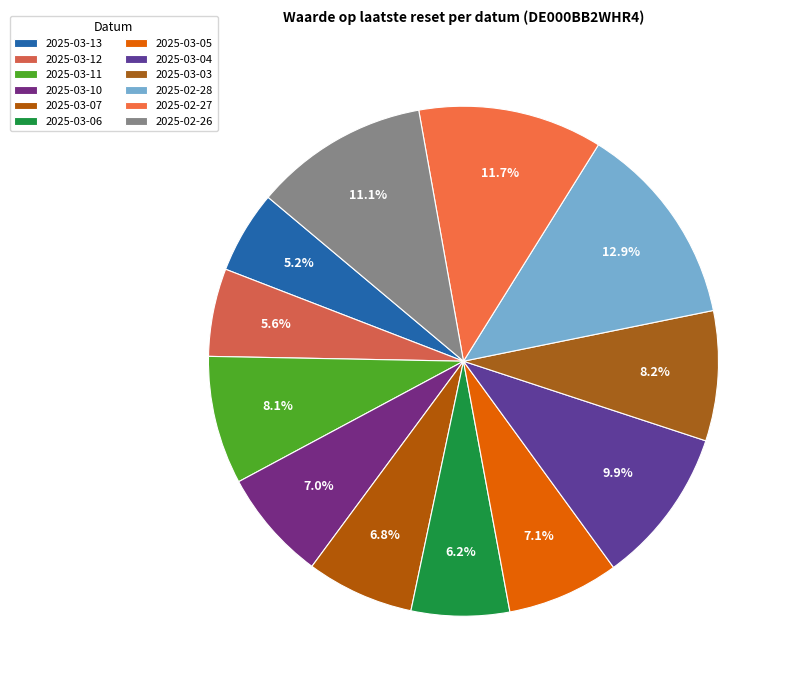

Which has a higher value, 2025-03-03 or 2025-02-27?

2025-02-27